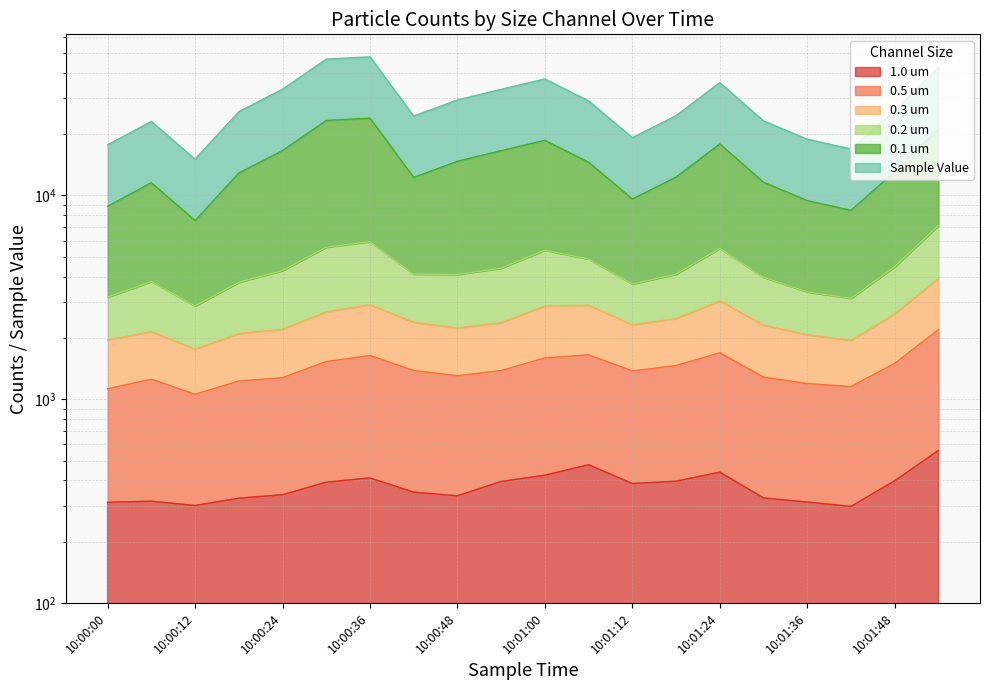

At which label is 0.3 um closest to 2841?

10:01:00